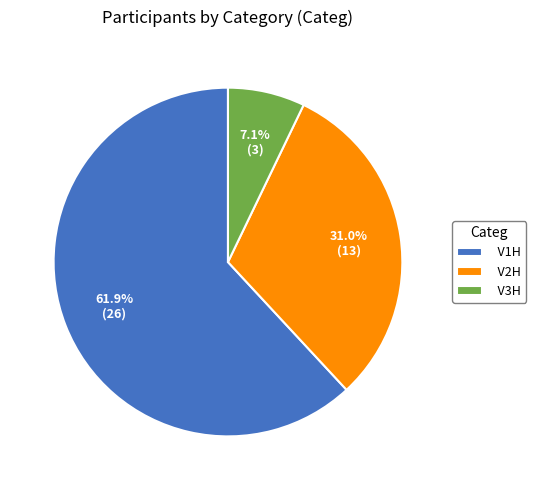

To the nearest percent, what percentage of the pie is V1H?

62%